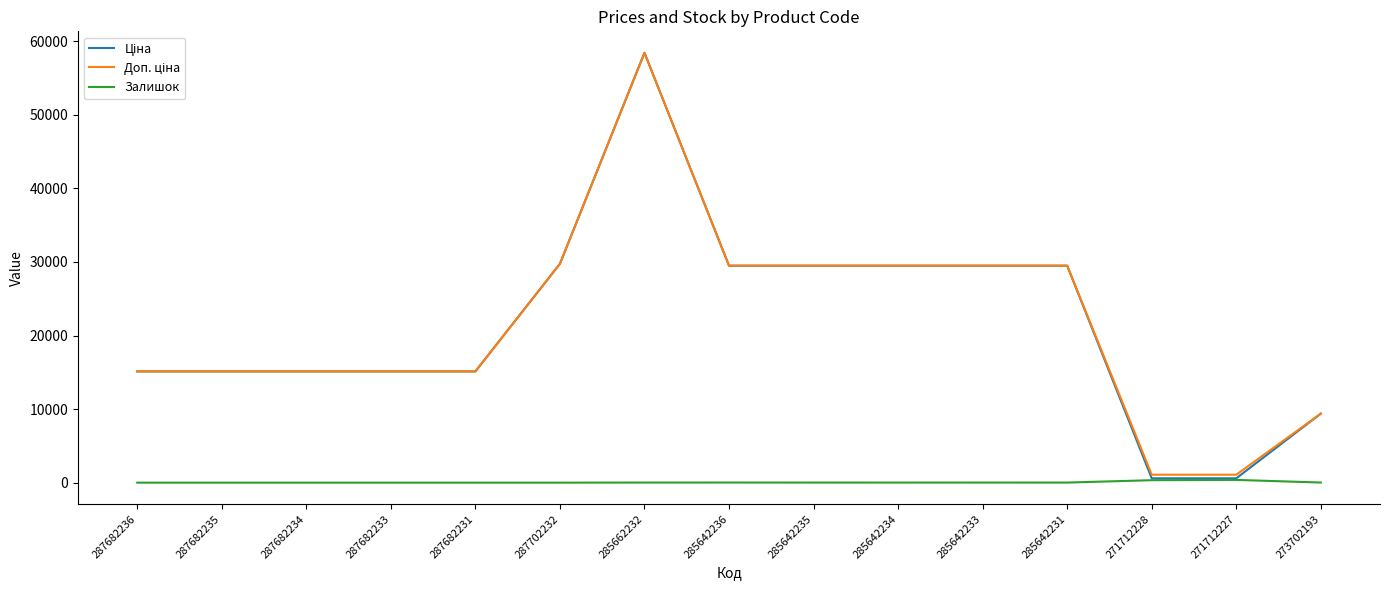

What is the maximum value shown in the chart?

58426.5